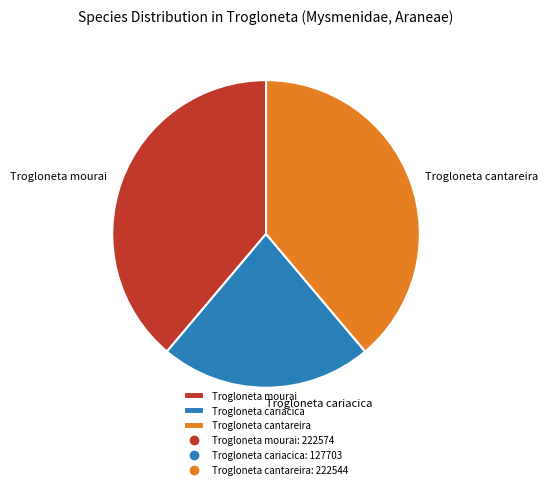

Count the number of slices in the pie.

3